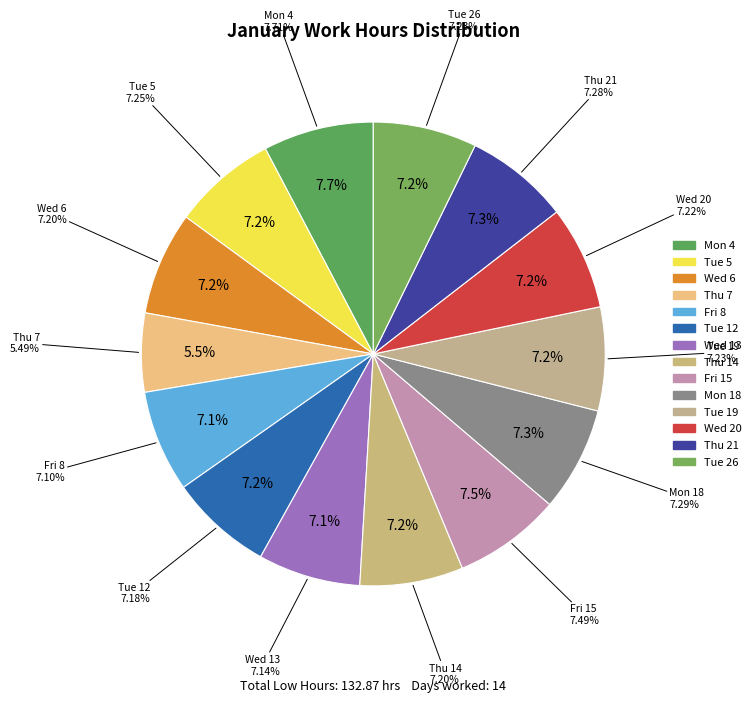

To the nearest percent, what portion does Fri 15 represent?

7%